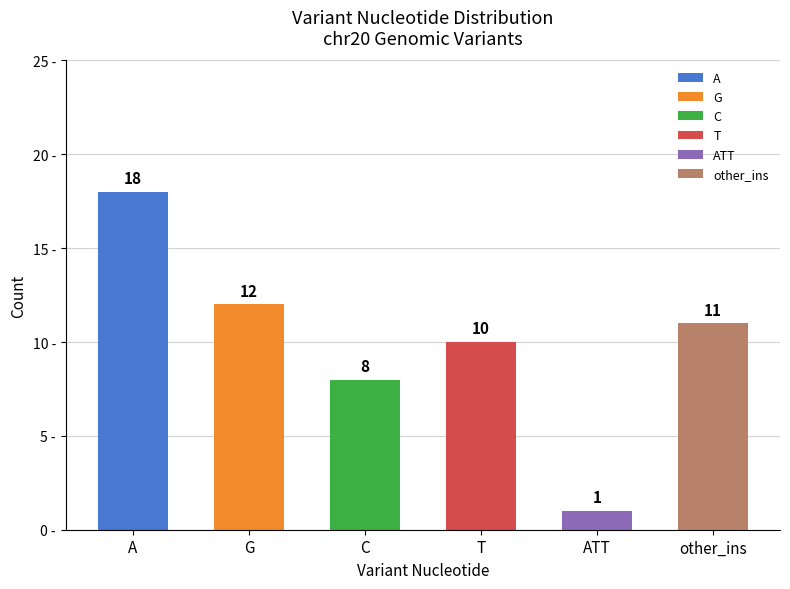

Reading left to right, transcribe all the data shown in this chart.

18	12	8	10	1	11